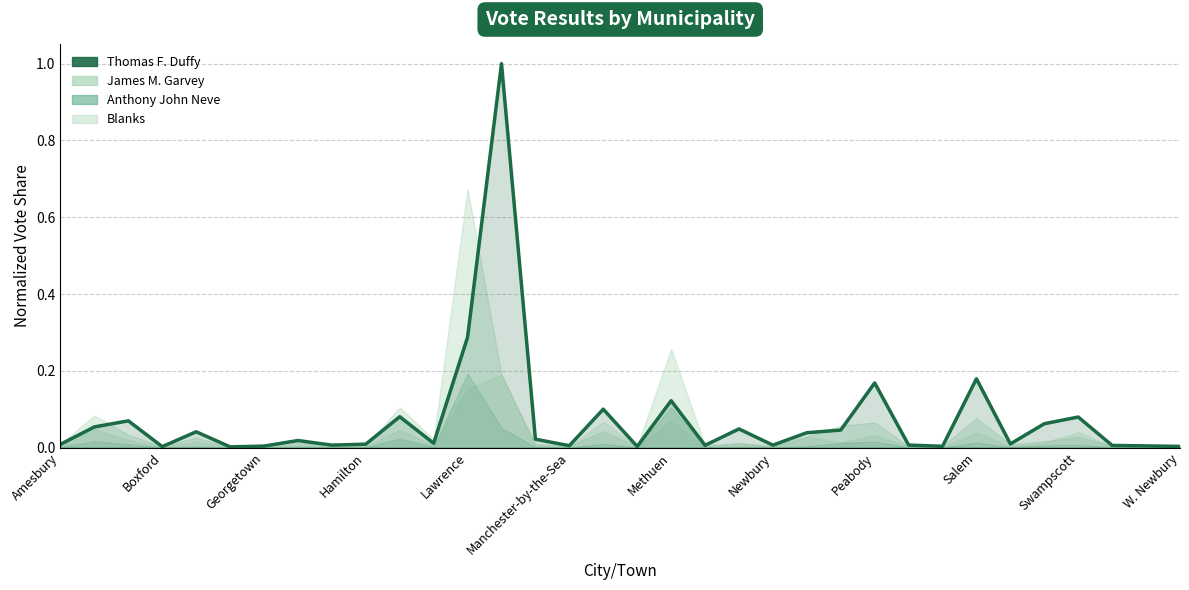

What is the greatest value displayed?

1.0